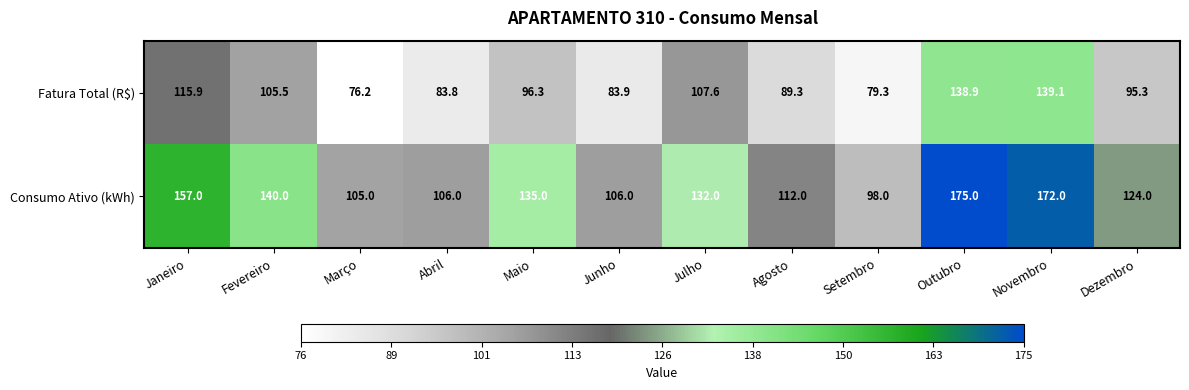

At which label does Fatura Total (R$) first exceed 96?

Janeiro